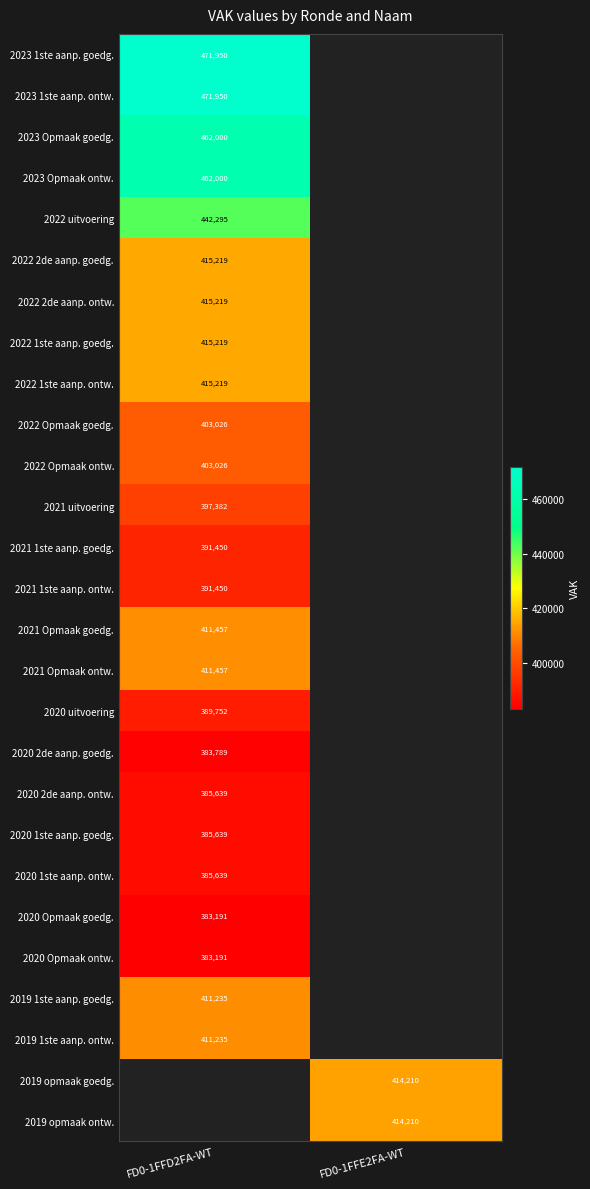

The value of 2022 2de aanp. goedg. at FD0-1FFD2FA-WT is 415219. True or false?

True